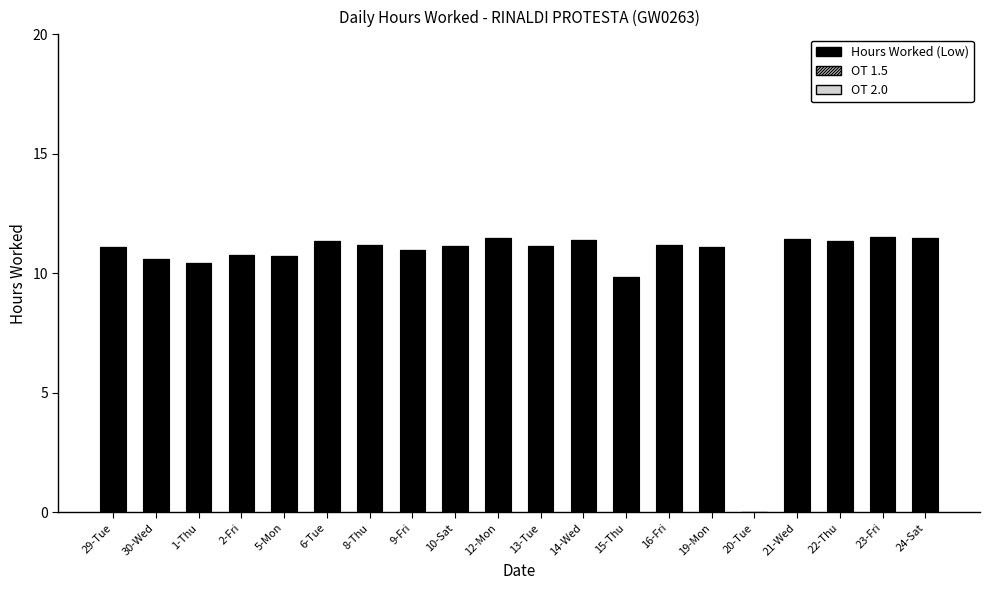

Is it true that the value at 8-Thu is 3.4?

False